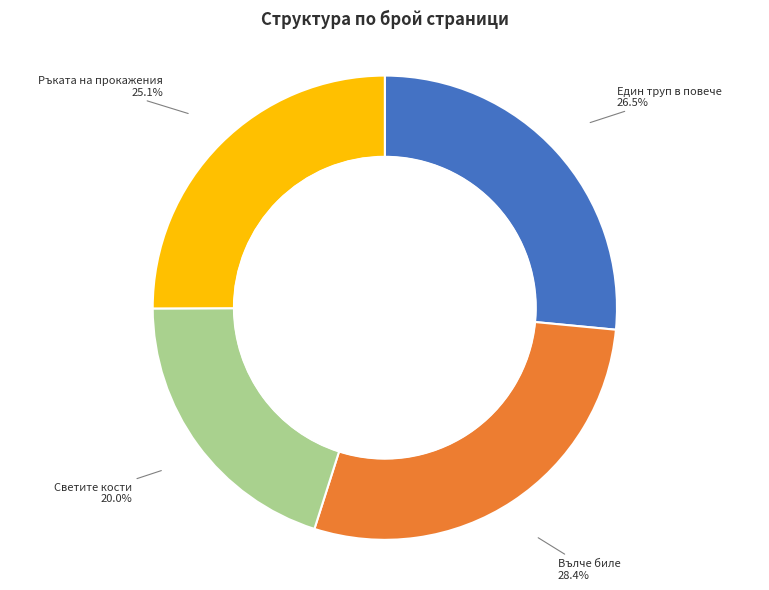

Which has a higher value, Един труп в повече or Вълче биле?

Вълче биле